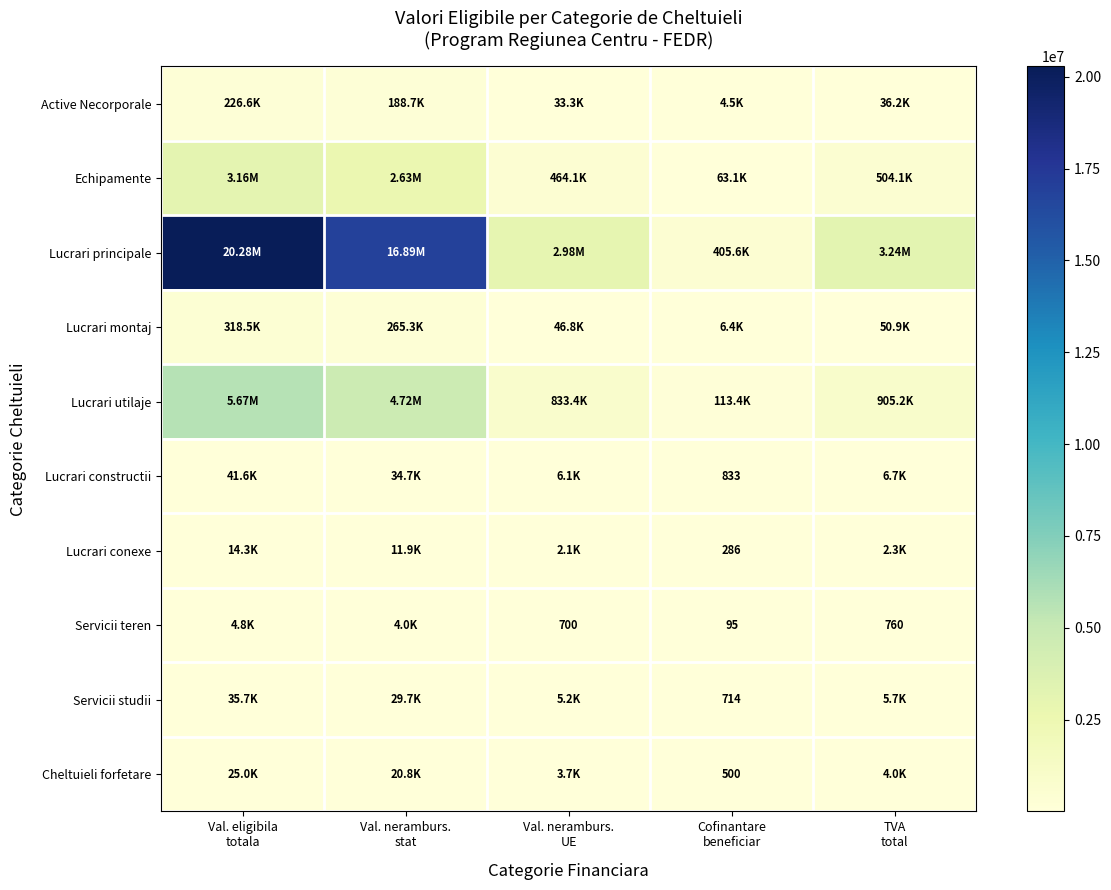

What value does the Active Necorporale series have at Cofinantare beneficiar?

4531.5